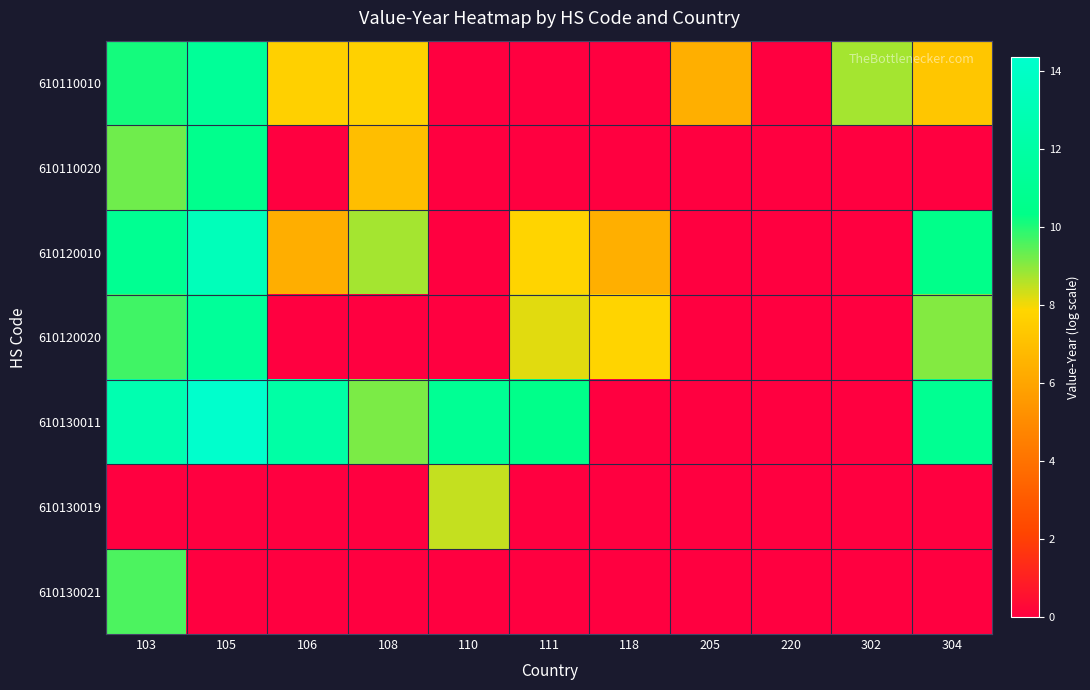

Reading left to right, extract all data points from this chart.

610110010: 103=10.1	105=11.3	106=7.6	108=7.7	110=0.0	111=0.0	118=0.0	205=6.4	220=0.0	302=8.8	304=7.3
610110020: 103=9.3	105=10.6	106=0.0	108=6.9	110=0.0	111=0.0	118=0.0	205=0.0	220=0.0	302=0.0	304=0.0
610120010: 103=11.0	105=13.3	106=6.4	108=8.7	110=0.0	111=7.8	118=6.4	205=0.0	220=0.0	302=0.0	304=10.5
610120020: 103=9.7	105=11.4	106=0.0	108=0.0	110=0.0	111=8.2	118=7.8	205=0.0	220=0.0	302=0.0	304=9.1
610130011: 103=12.8	105=14.4	106=12.1	108=9.2	110=11.1	111=10.5	118=0.0	205=0.0	220=0.0	302=0.0	304=10.9
610130019: 103=0.0	105=0.0	106=0.0	108=0.0	110=8.5	111=0.0	118=0.0	205=0.0	220=0.0	302=0.0	304=0.0
610130021: 103=9.6	105=0.0	106=0.0	108=0.0	110=0.0	111=0.0	118=0.0	205=0.0	220=0.0	302=0.0	304=0.0